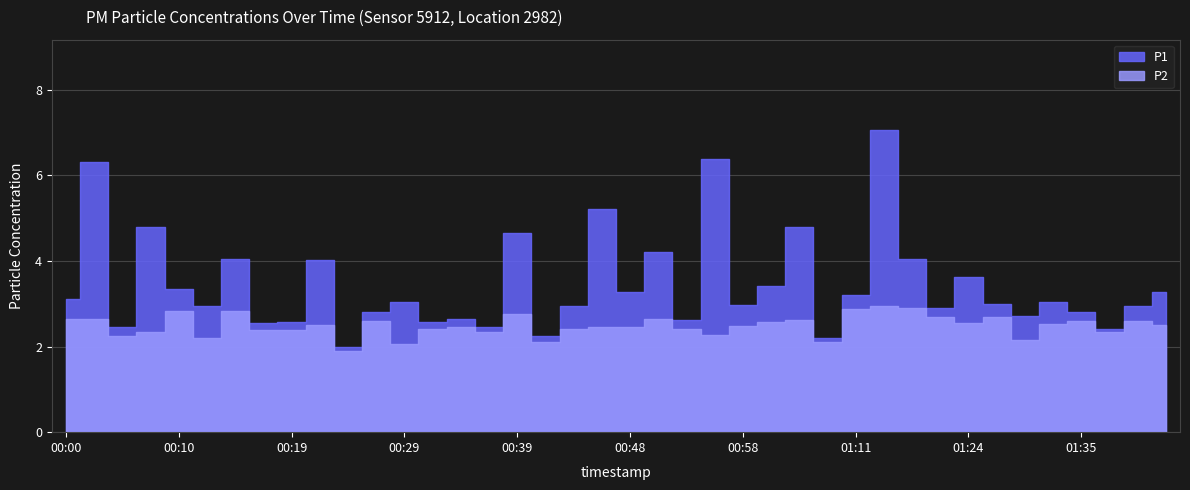

What is the sum of the P1 values at 00:36 and 00:22?

6.5